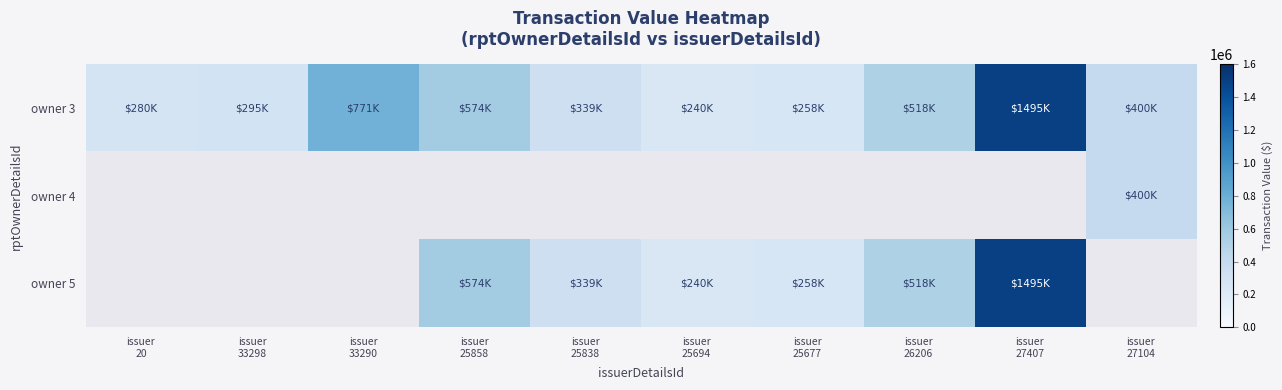

Between issuer
25677 and issuer
25694, which is larger?

issuer
25677